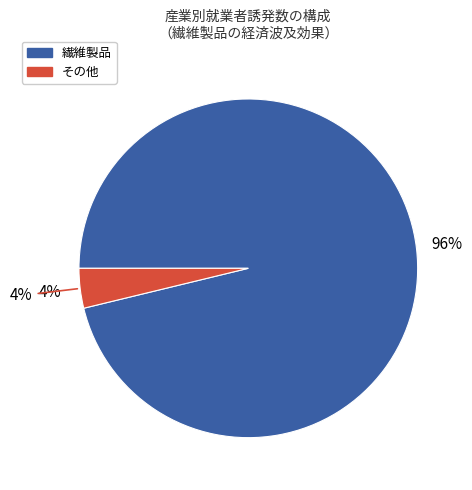

True or false: 林業 accounts for 10% of the total.

False